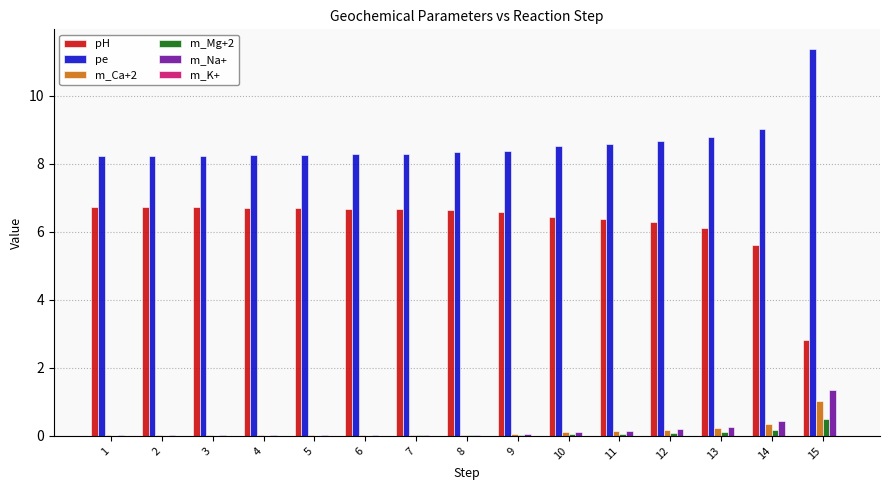

Is it true that m_Ca+2 equals 0.4 at 14?

True